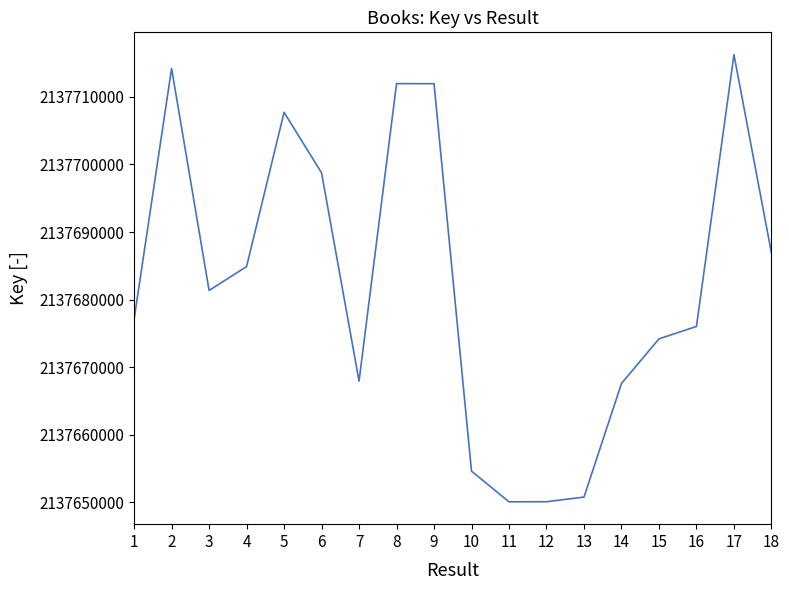

Where does the data first go above 2137681343?

2